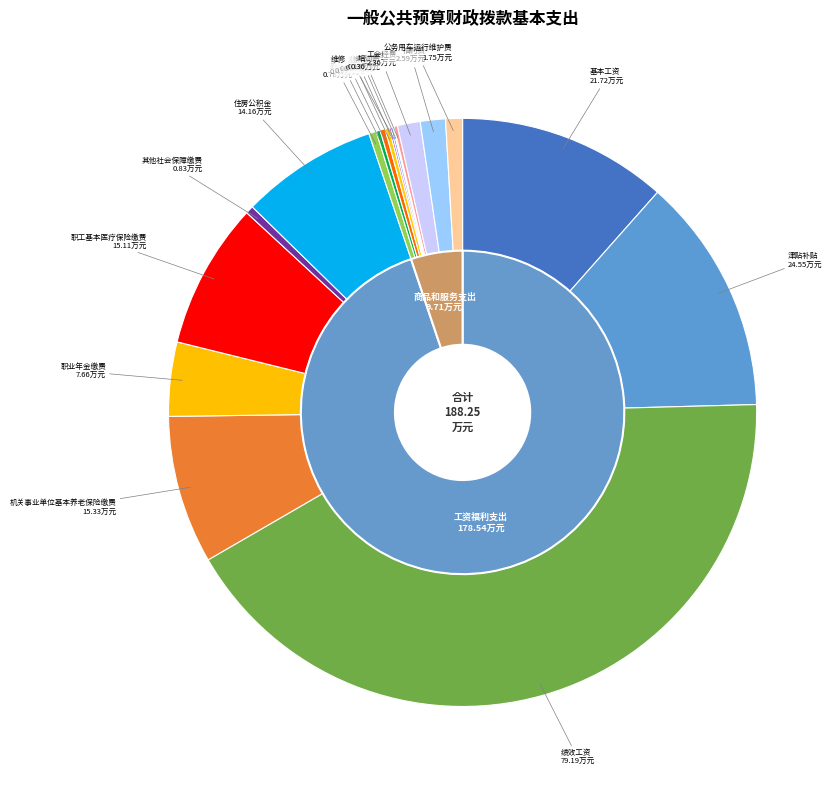

What portion of the pie excludes 水费?

99.8%